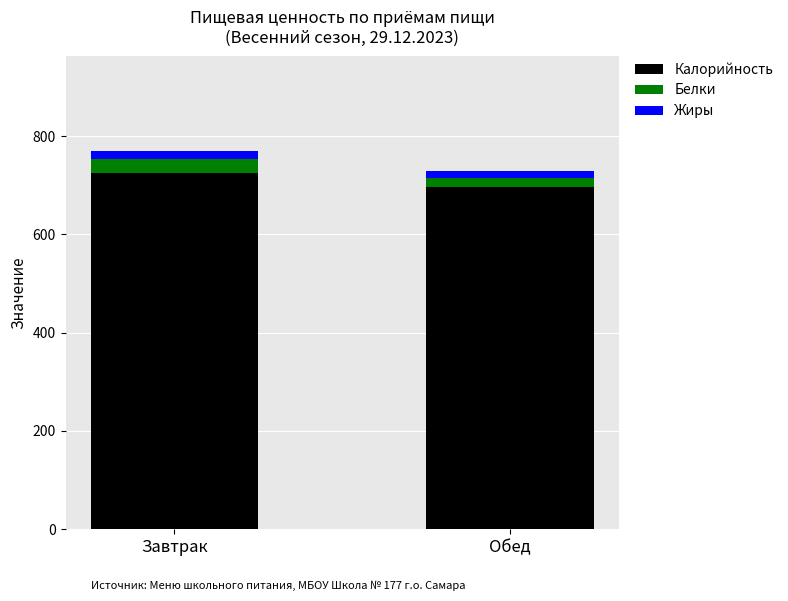

What is the minimum value for Калорийность?

696.7